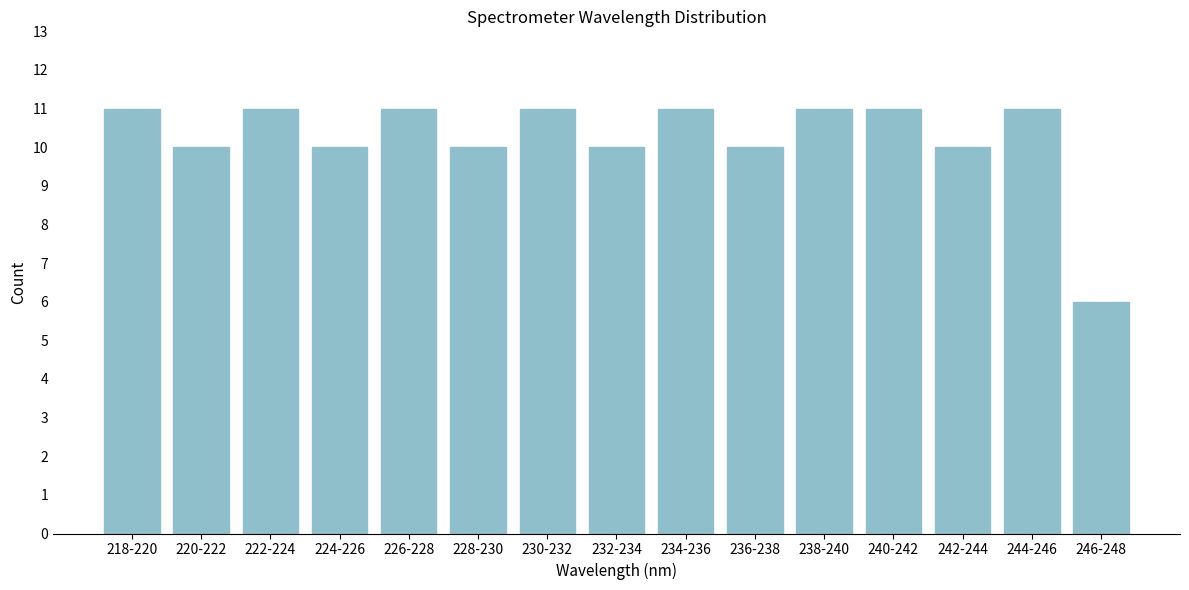

Reading right to left, transcribe all the data shown in this chart.

246-248=6	244-246=11	242-244=10	240-242=11	238-240=11	236-238=10	234-236=11	232-234=10	230-232=11	228-230=10	226-228=11	224-226=10	222-224=11	220-222=10	218-220=11